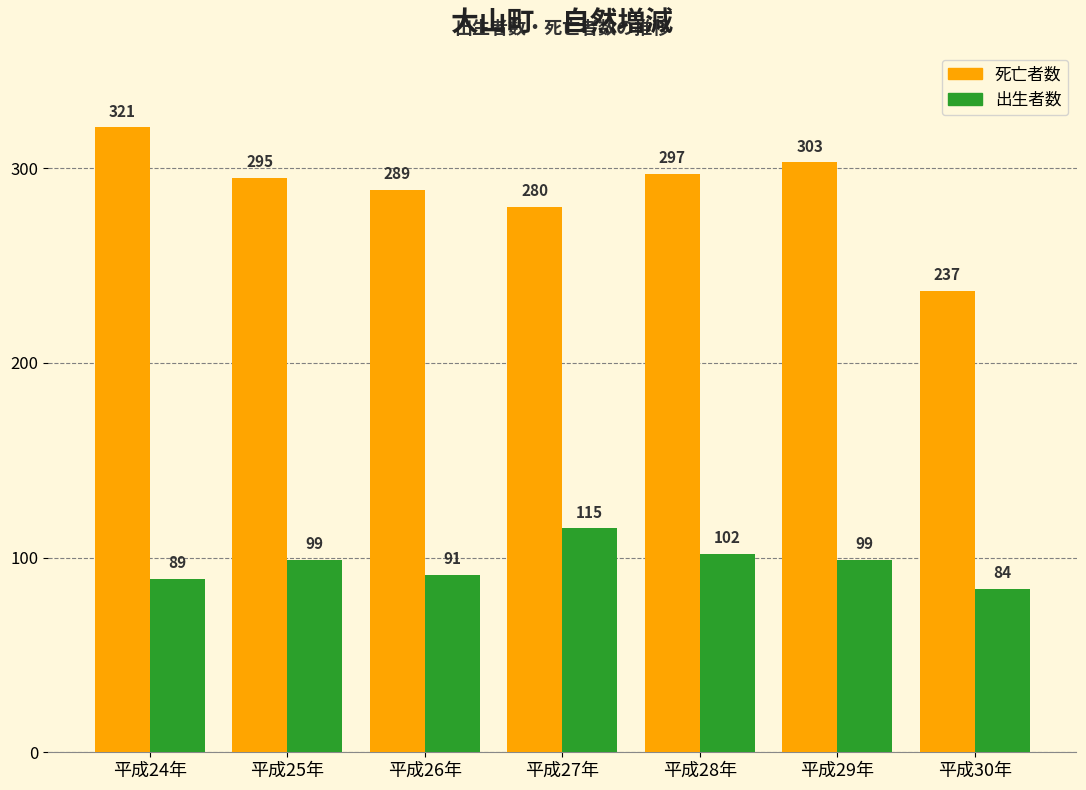

Reading right to left, extract all data points from this chart.

死亡者数: 237	303	297	280	289	295	321
出生者数: 84	99	102	115	91	99	89